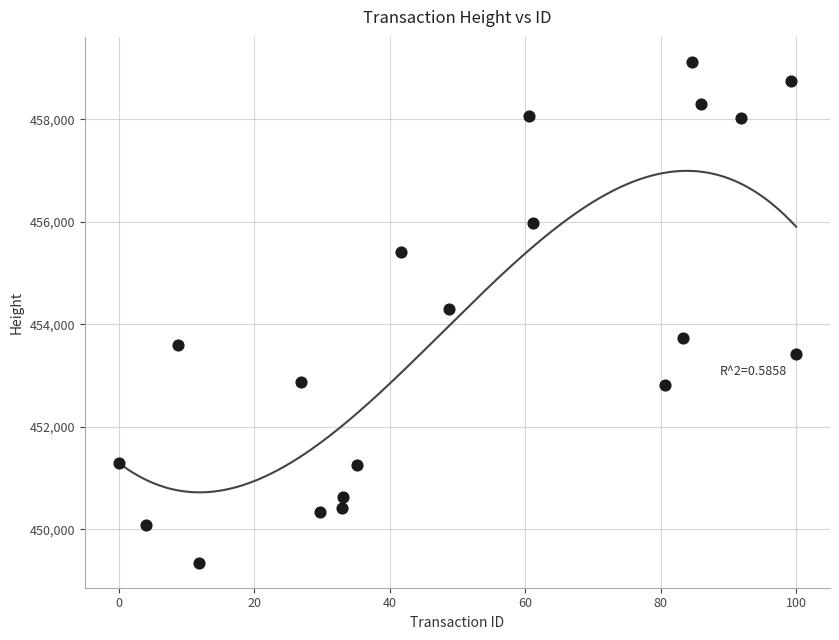

What is the range of Y values (max minus min)?

9768